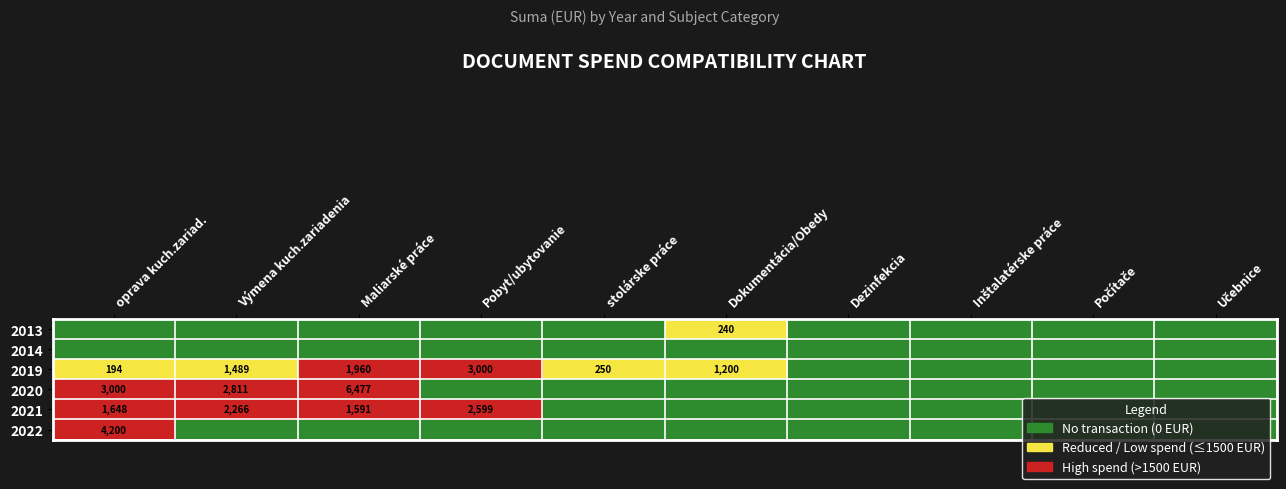

True or false: 2019 has a value of 843 at Maliarské práce.

False